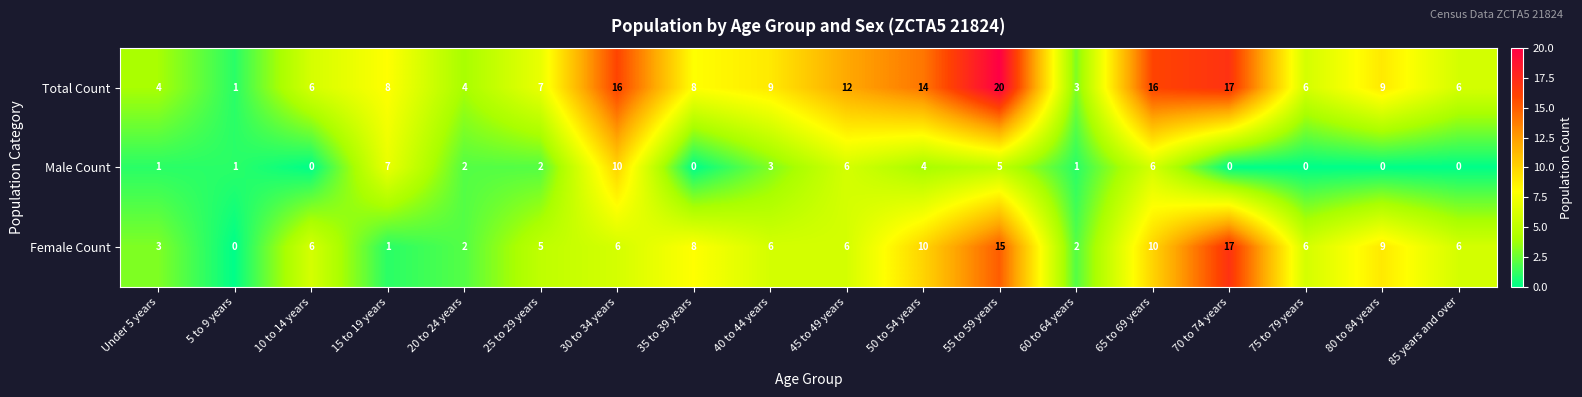

Which series has the largest range (max minus min)?

Total Count